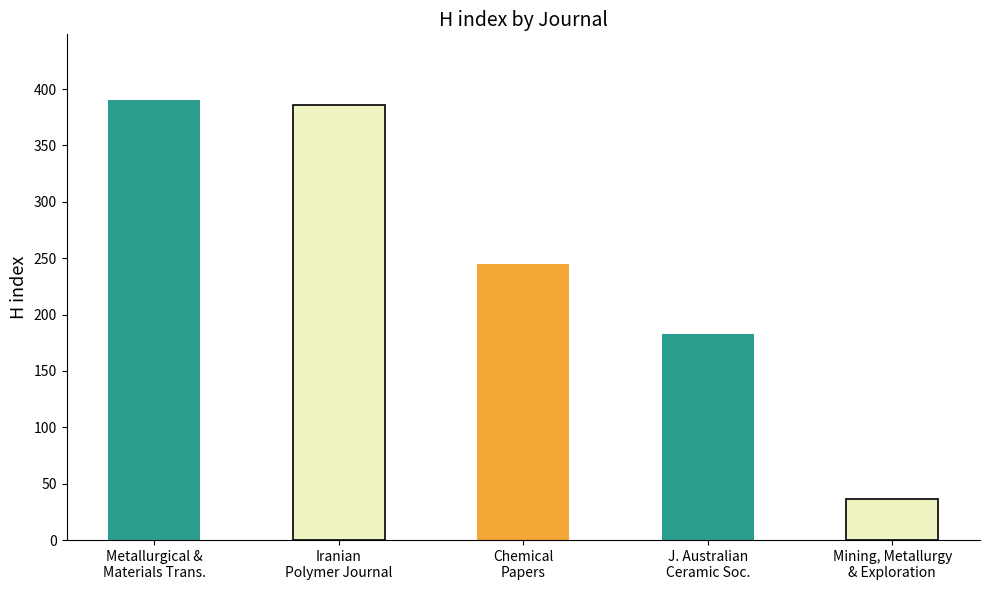

Count the number of values greater than 245.

2